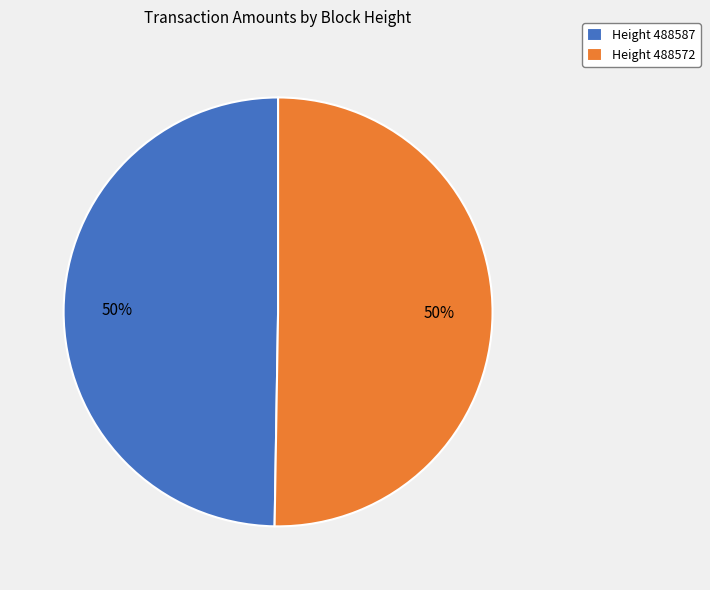

How many slices are in this pie chart?

2